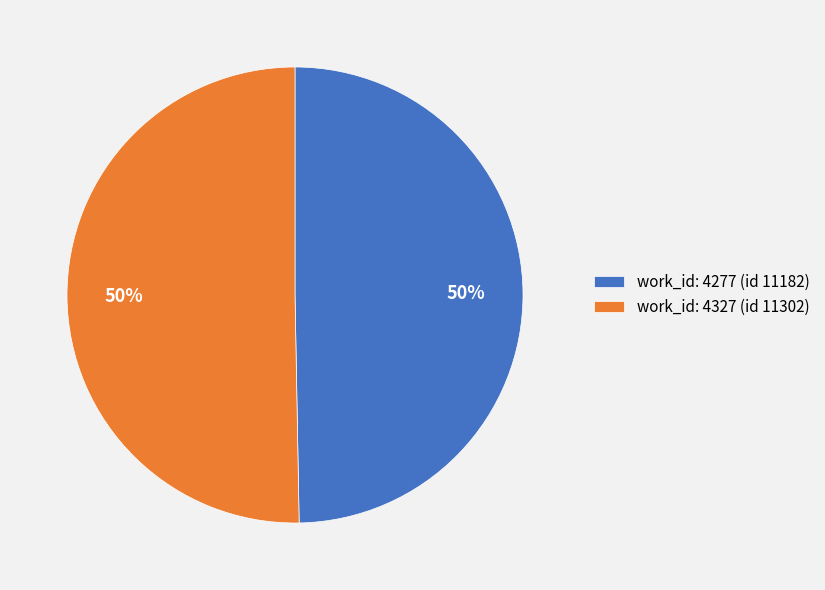

To the nearest percent, what portion does work_id: 4277 (id 11182) represent?

50%